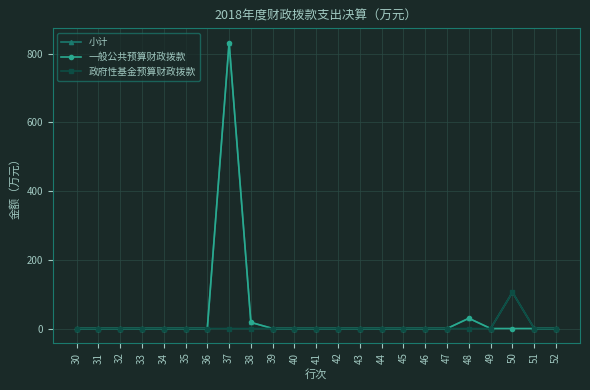

The 政府性基金预算财政拨款 series shows 0.0 at 49. True or false?

True